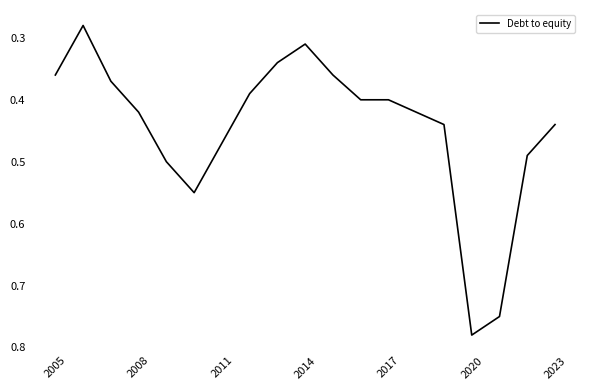

How many lines are shown in the chart?

1